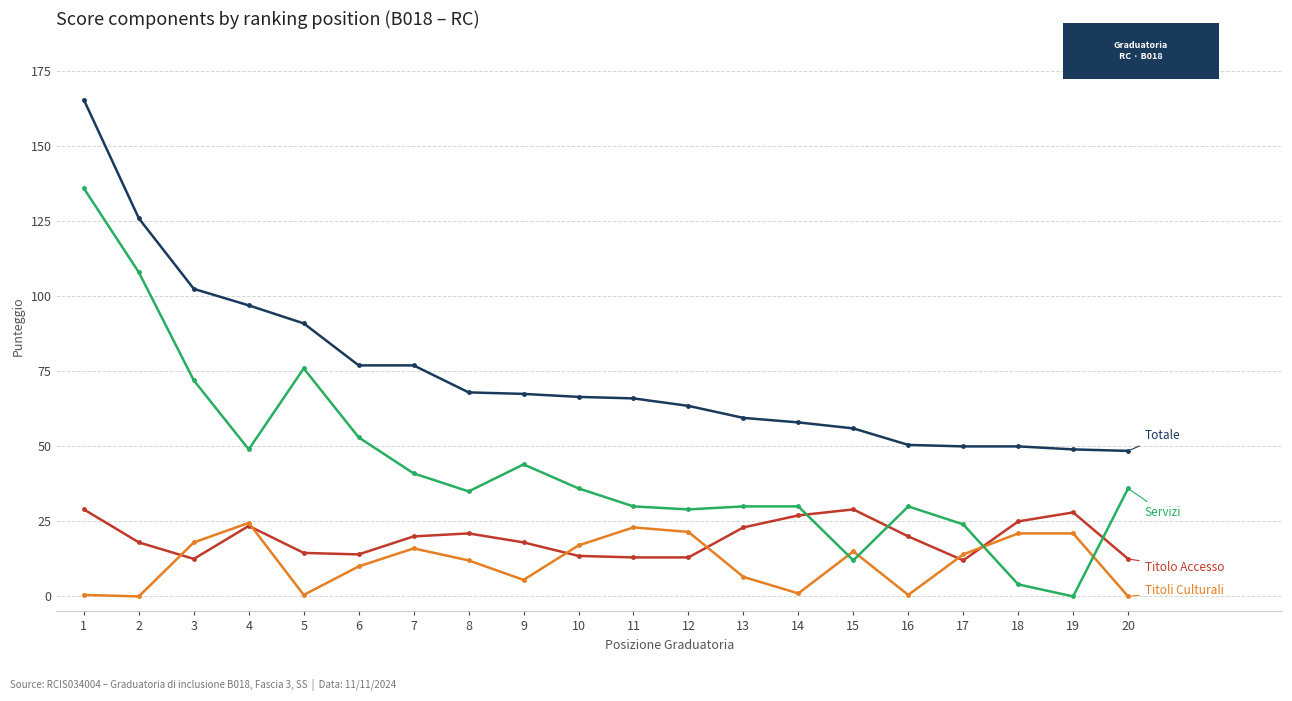

What is the maximum value shown in the chart?

165.5